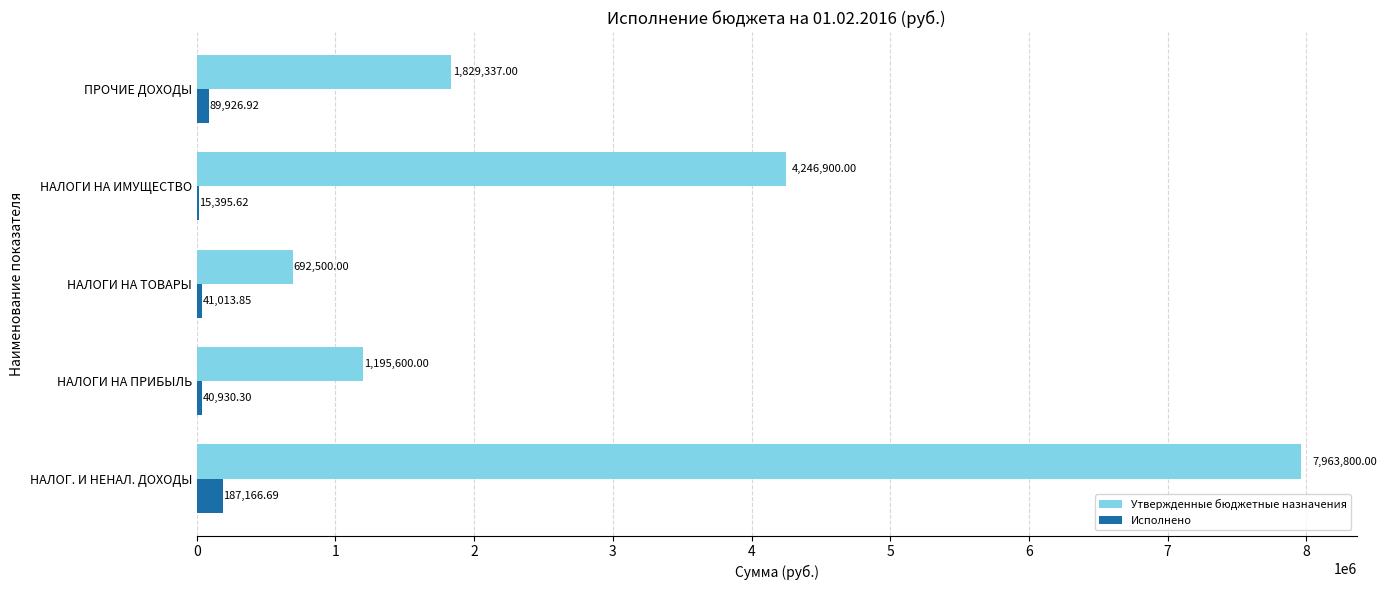

Which series has the largest range (max minus min)?

Утвержденные бюджетные назначения